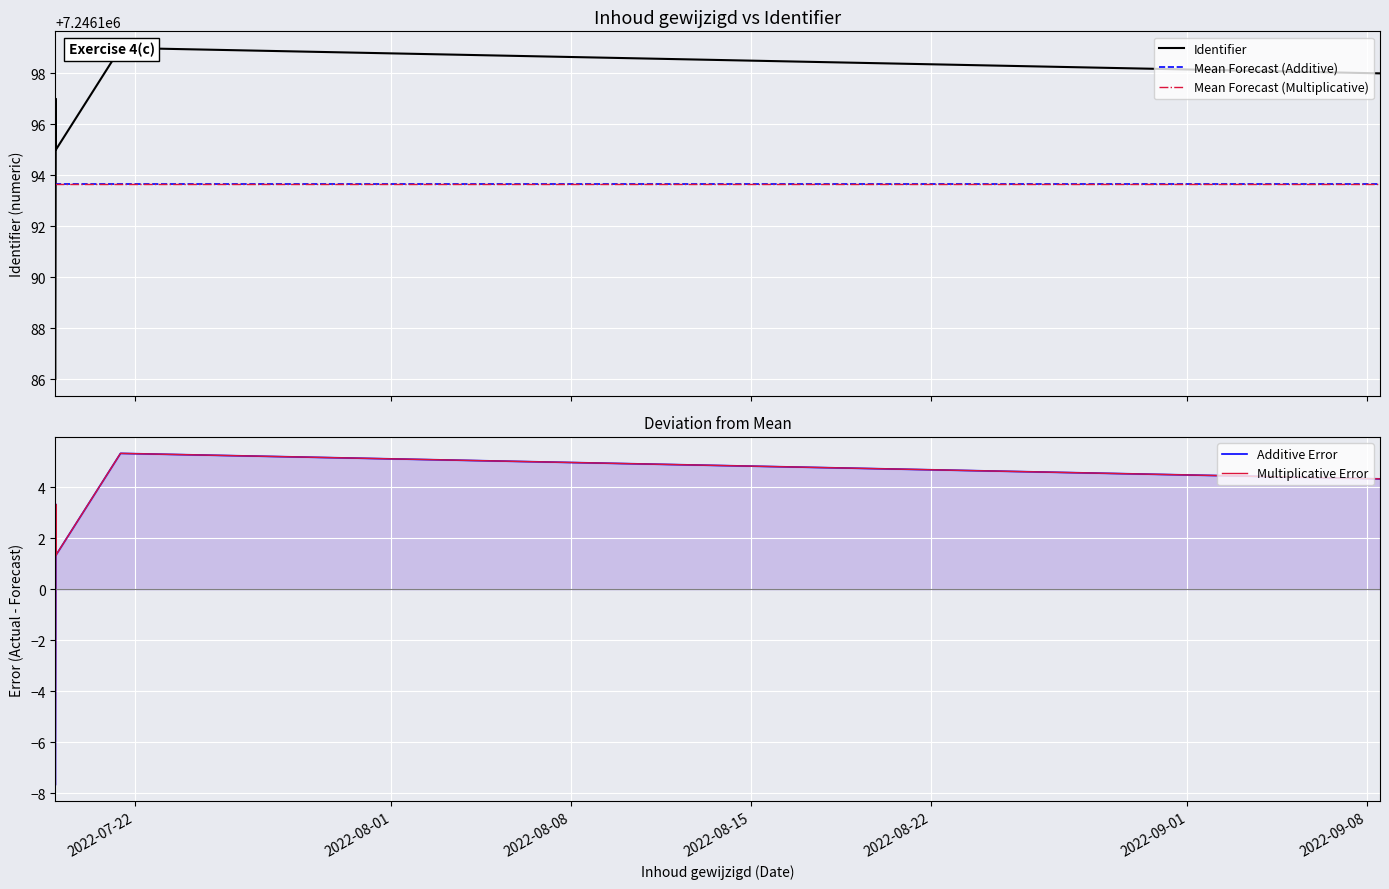

Is it true that Mean Forecast (Multiplicative) equals 7246193.7 at 2022-08-22?

True